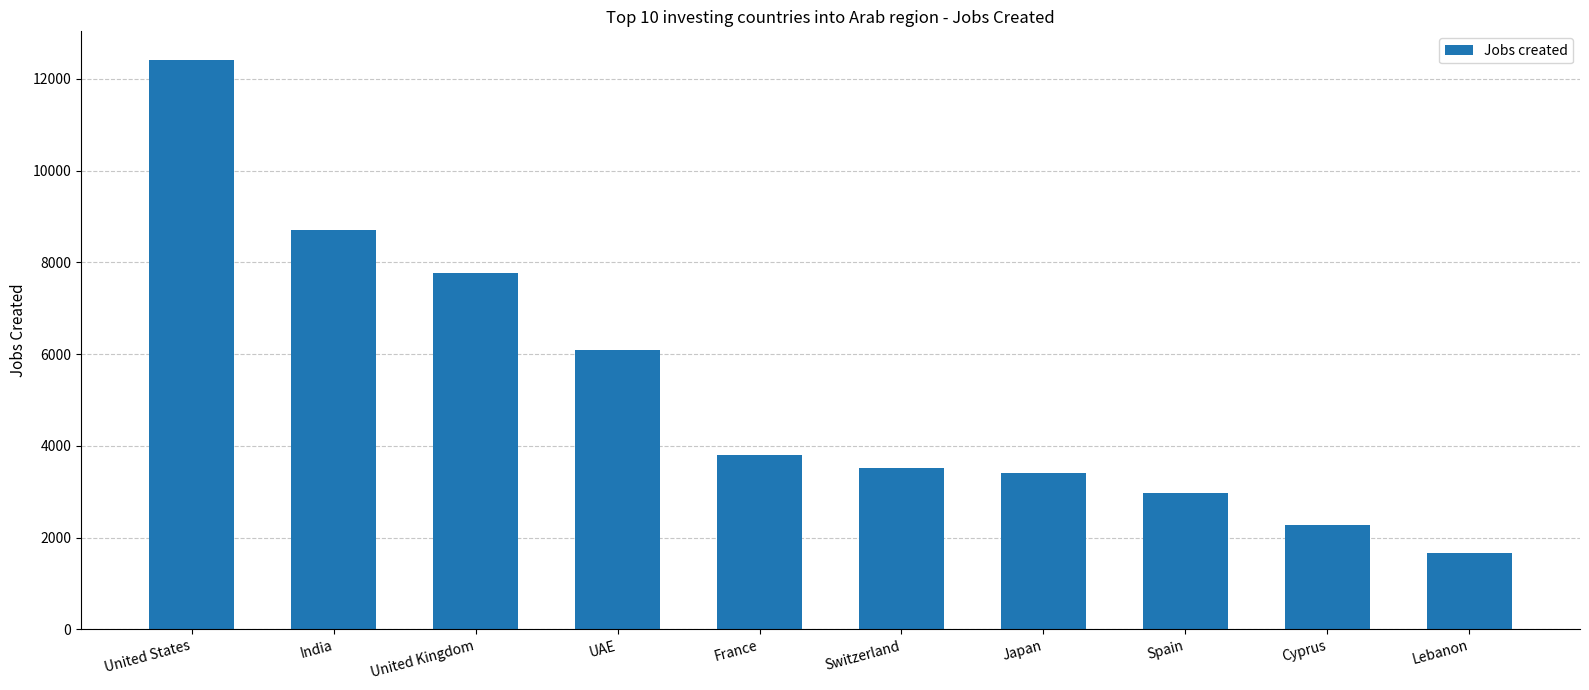

What is the label of the 4th bar from the right?

Japan